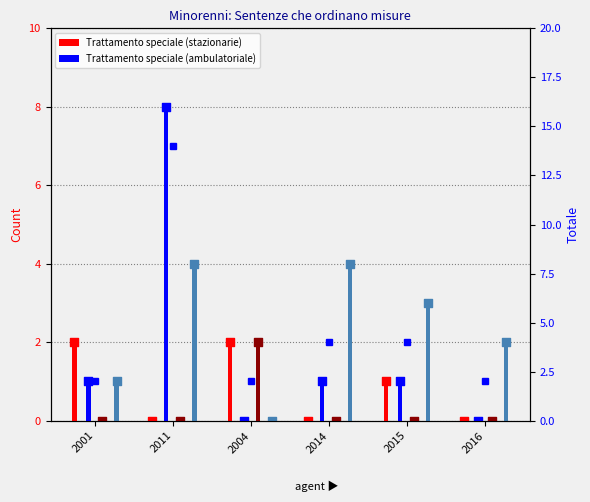

Which has a higher value, 2001 or 2011?

2011